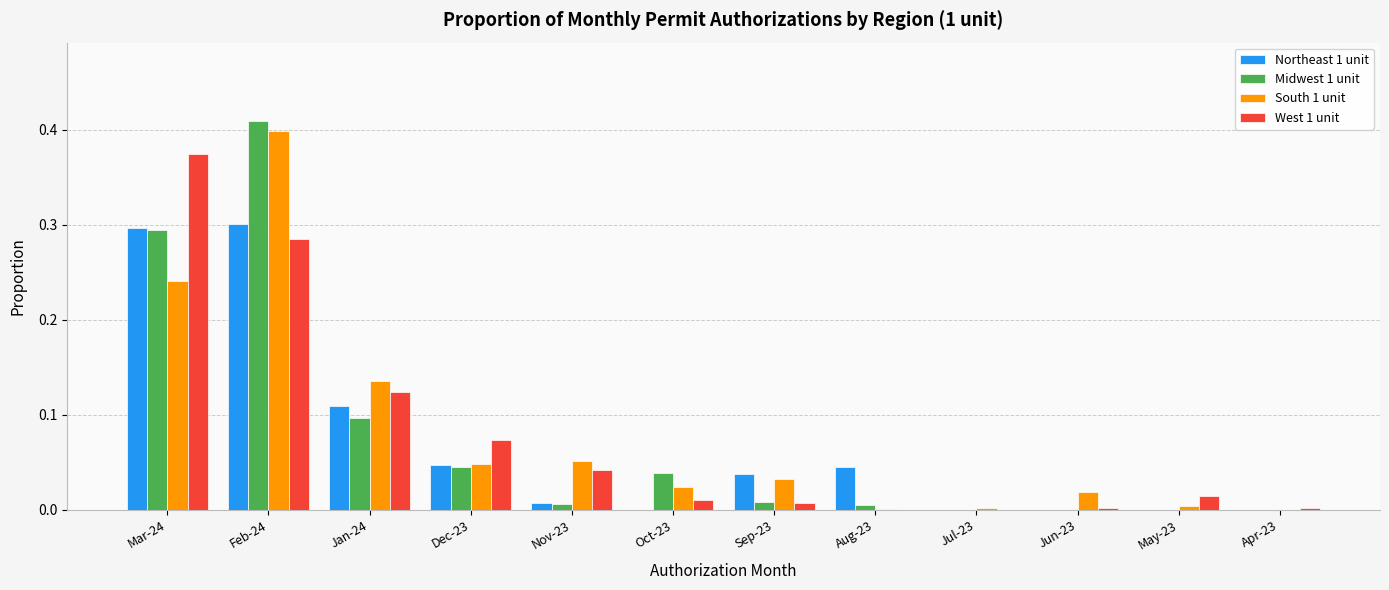

Is the value of Midwest 1 unit at Feb-24 greater than the value of West 1 unit at Nov-23?

Yes